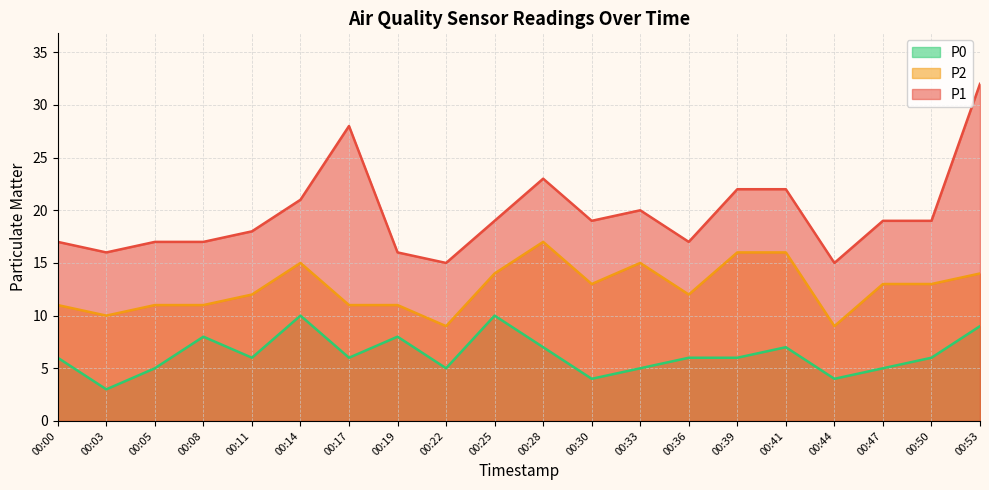

Which has a higher value, 00:17 or 00:05?

00:17